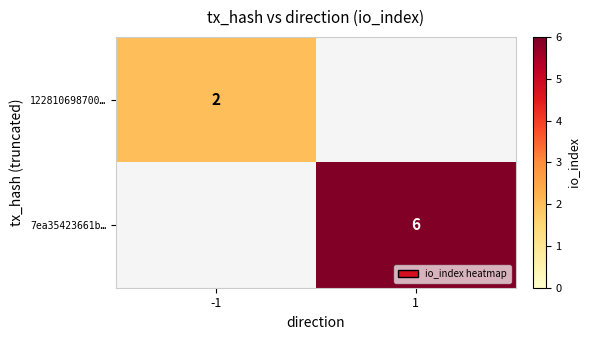

The value of 7ea35423661b… at 1 is 10. True or false?

False